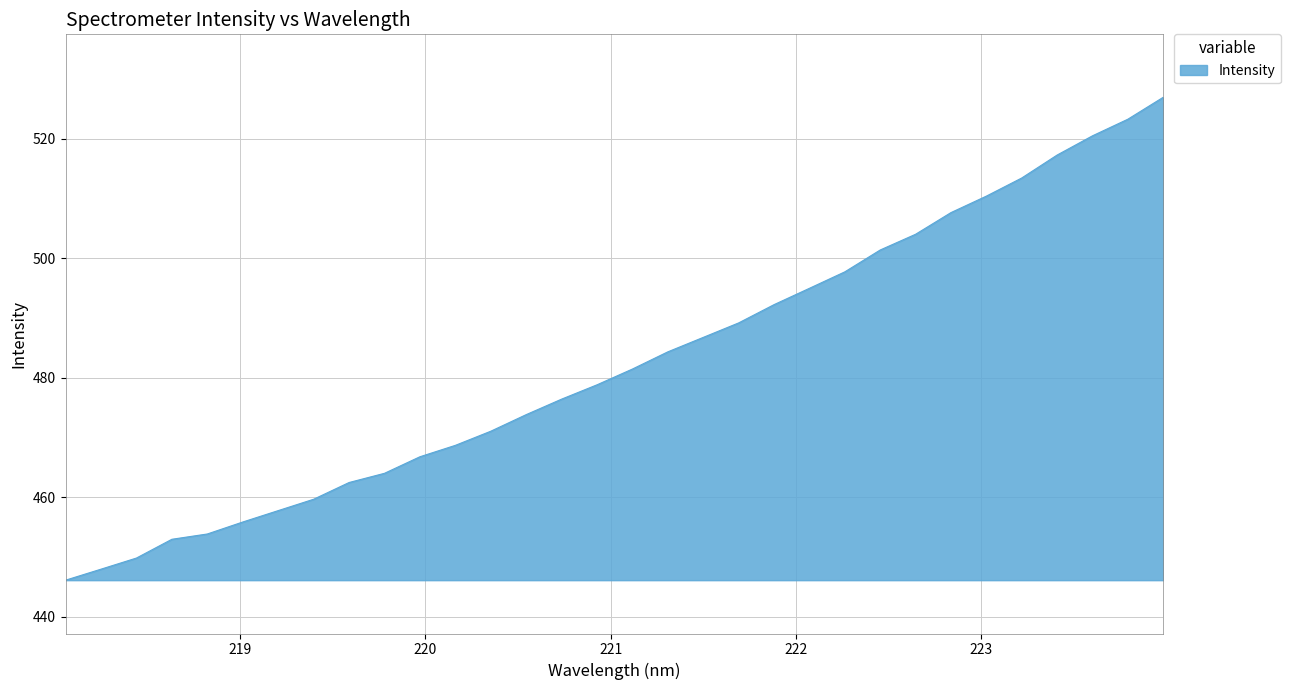

What is the greatest value displayed?

527.0